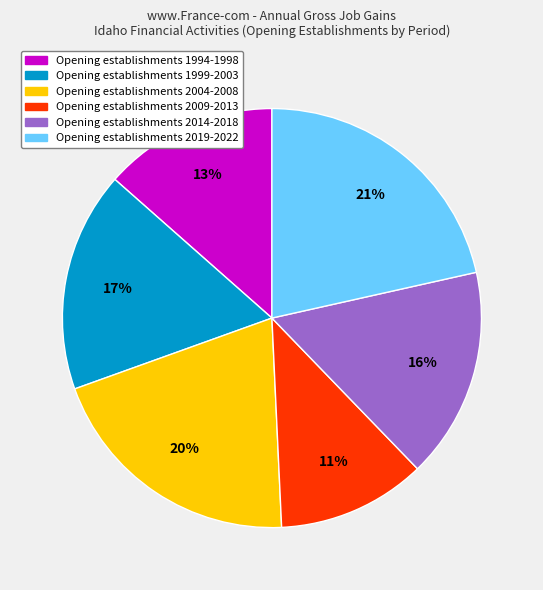

To the nearest percent, what is the average slice percentage?

17%